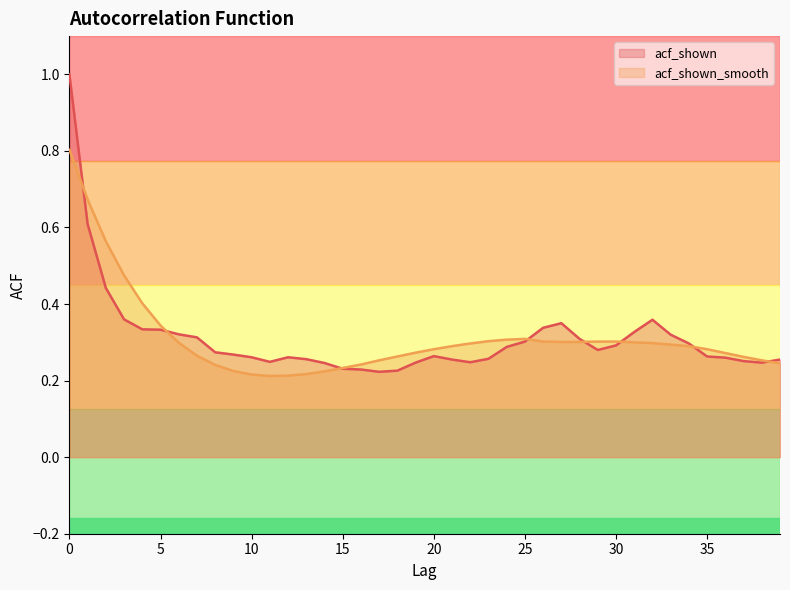

What is the average value of the acf_shown series?

0.3